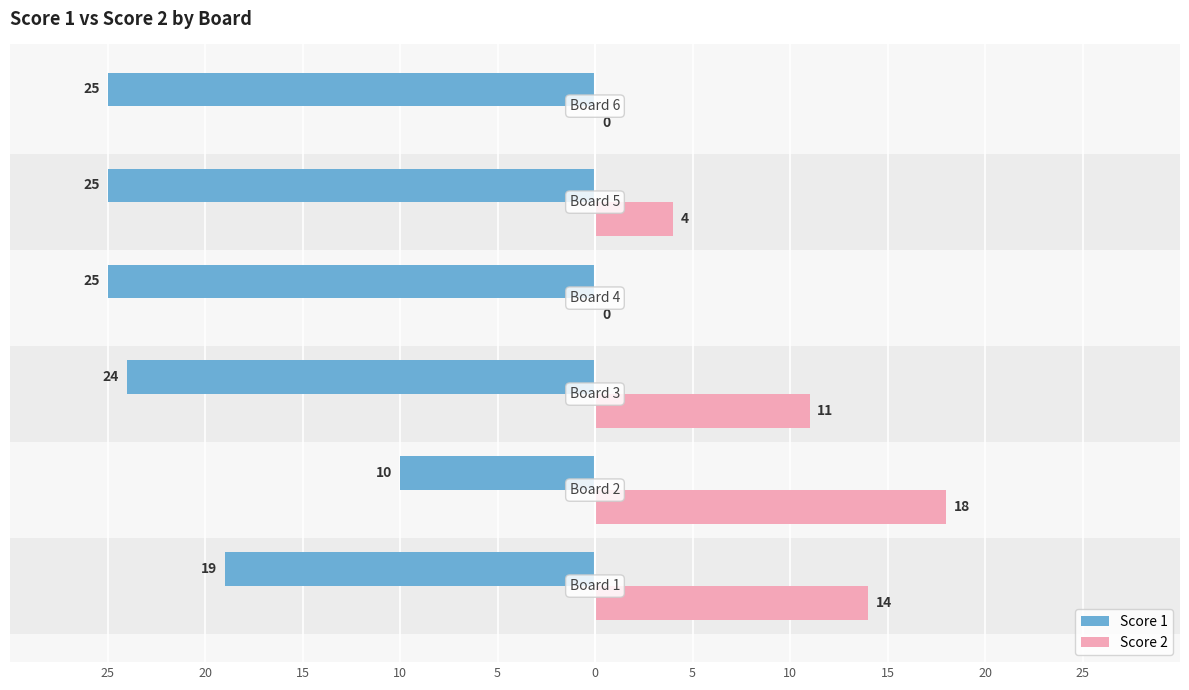

Reading right to left, what are all the values shown in this chart?

Score 1: -25	-25	-25	-24	-10	-19
Score 2: 0	4	0	11	18	14